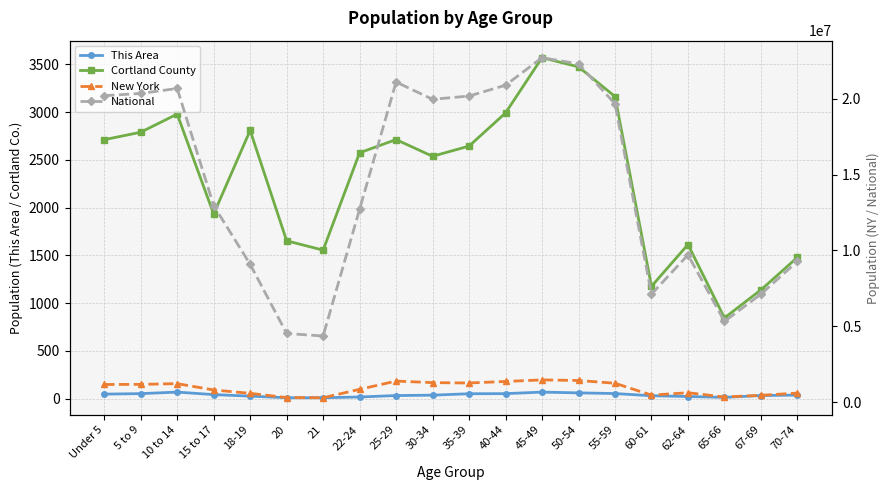

What is the difference between the maximum and minimum values in the This Area series?

59